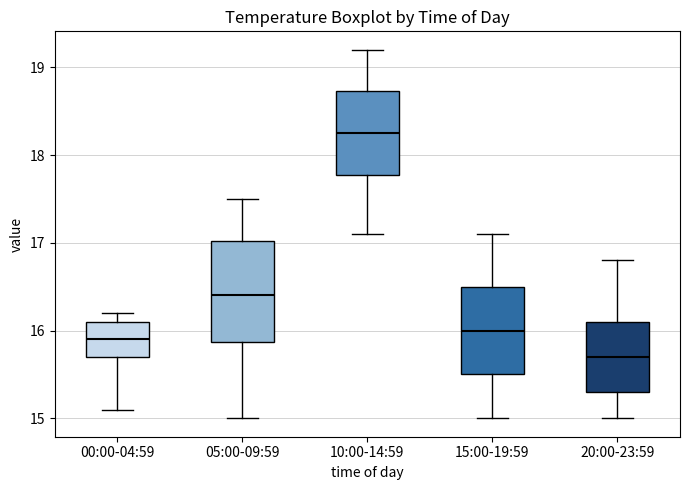

Comparing the boxes themselves (not the whiskers), which one is the tallest?

05:00-09:59